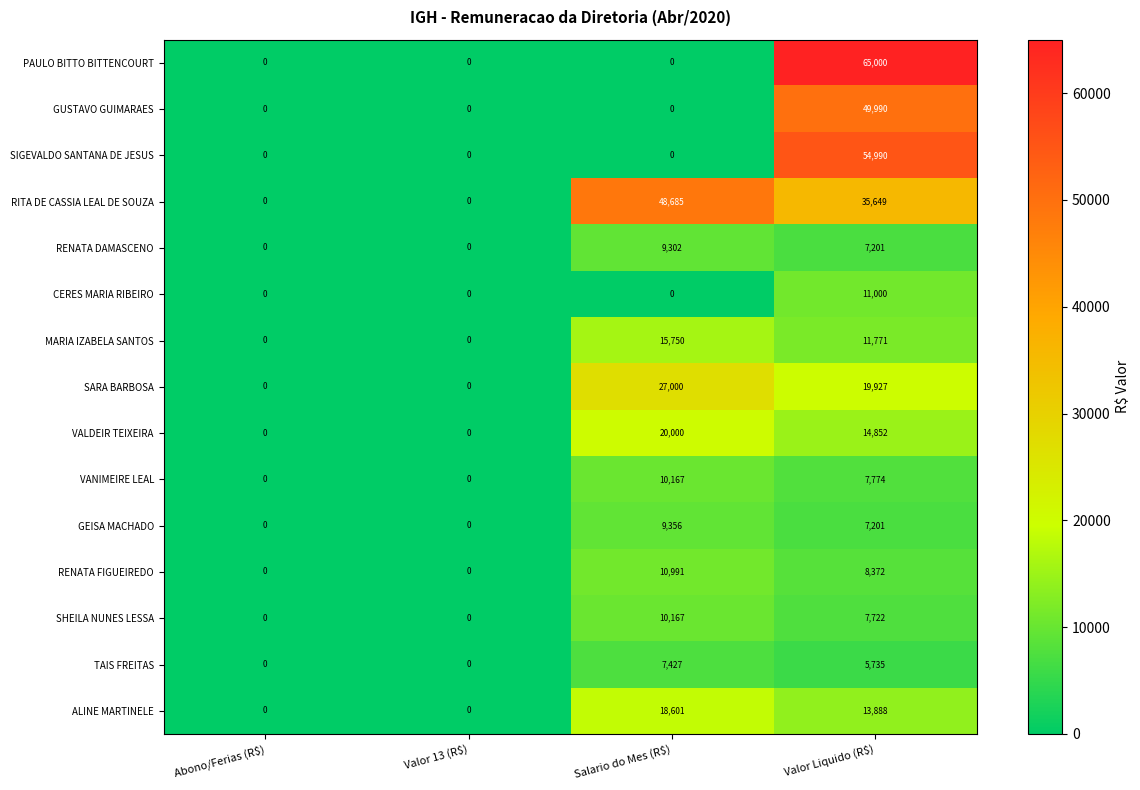

The VALDEIR TEIXEIRA series shows 20000 at Salario do Mes (R$). True or false?

True